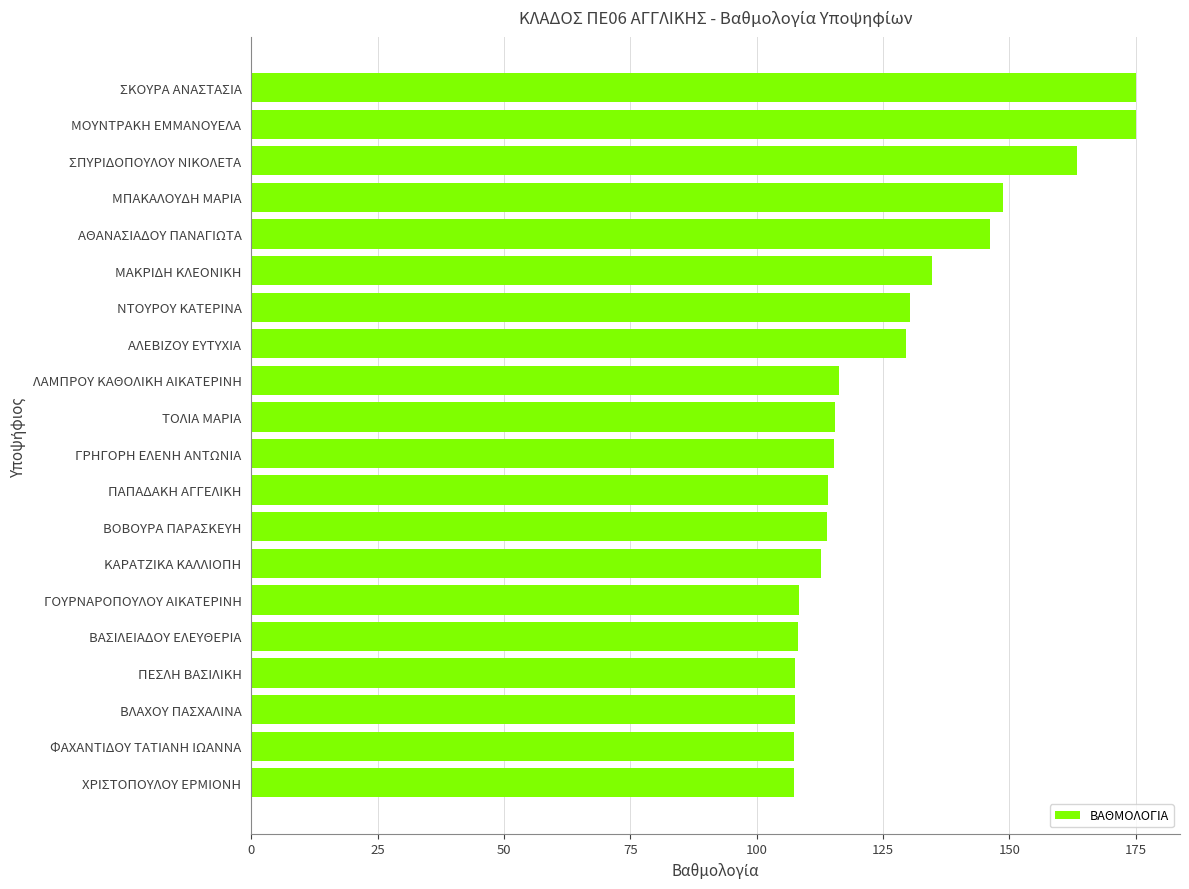

What is the minimum value shown in the chart?

107.3